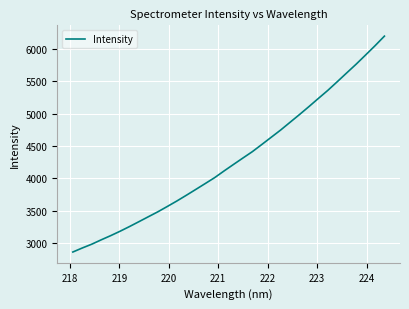

Is this an area chart (filled region under the line)?

No